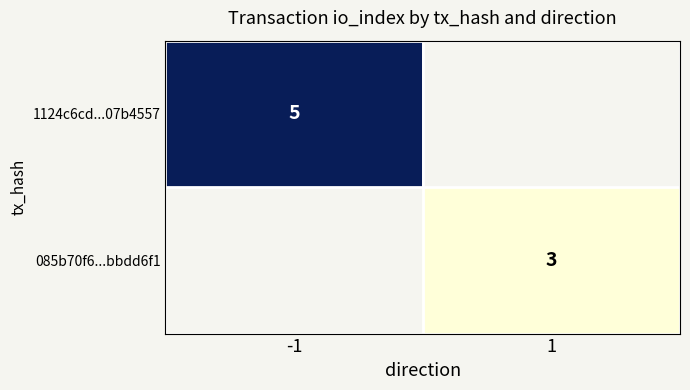

Is it true that 1124c6cd...07b4557 equals 9 at -1?

False